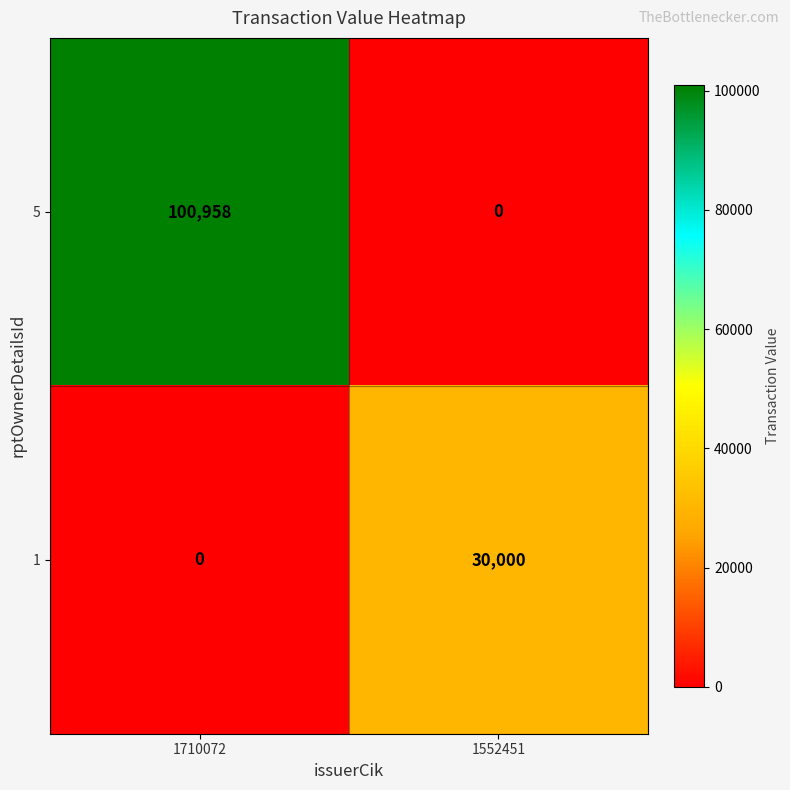

Rank the series at 1552451 from highest to lowest value.

1, 5